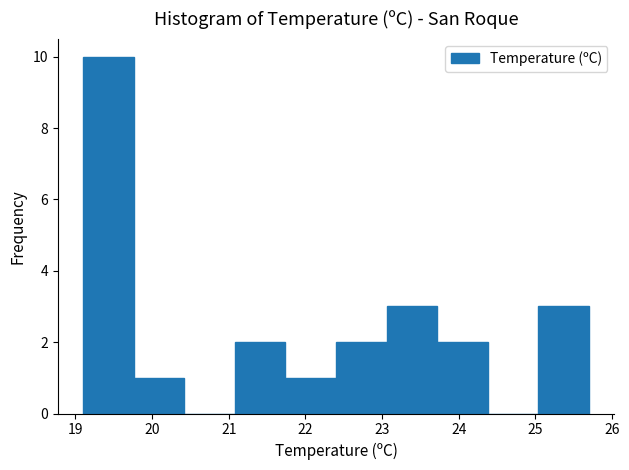

Over which range of the x-axis is the bar tallest?

19.10 to 19.76